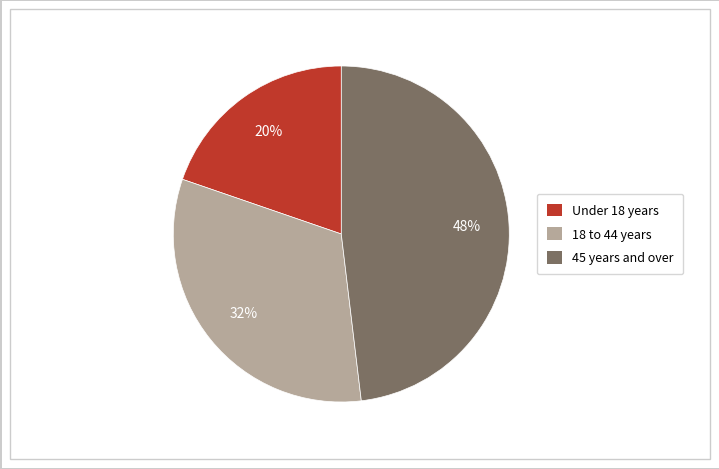

To the nearest percent, what is the average slice percentage?

33%